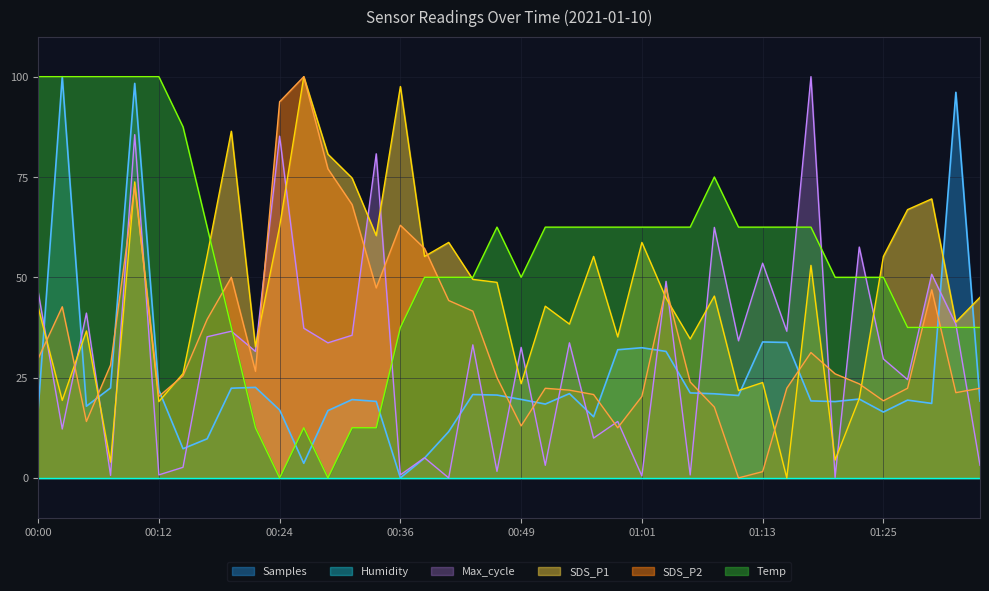

Which series has the largest total across all categories?

Temp